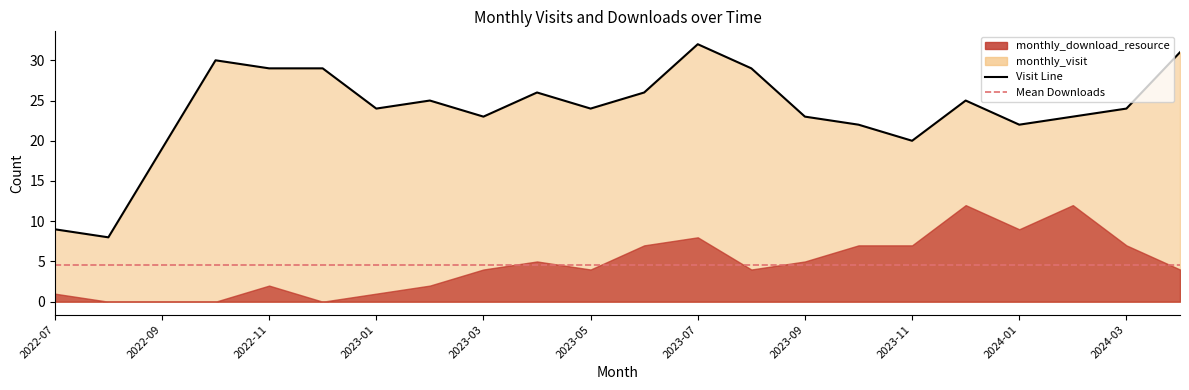

Reading left to right, what are all the values shown in this chart?

2022-07=9	2022-08=8	2022-09=19	2022-10=30	2022-11=29	2022-12=29	2023-01=24	2023-02=25	2023-03=23	2023-04=26	2023-05=24	2023-06=26	2023-07=32	2023-08=29	2023-09=23	2023-10=22	2023-11=20	2023-12=25	2024-01=22	2024-02=23	2024-03=24	2024-04=31